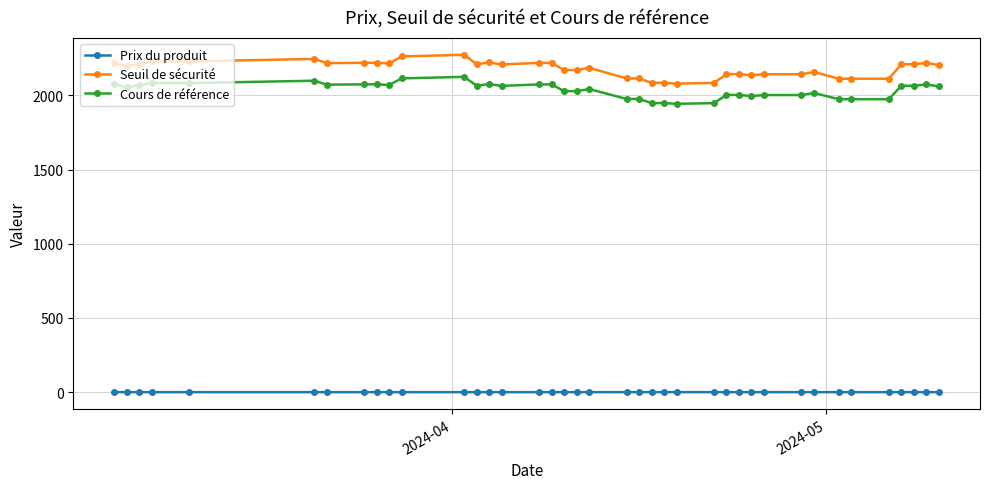

At how many categories does at least one series exceed 1063?

39